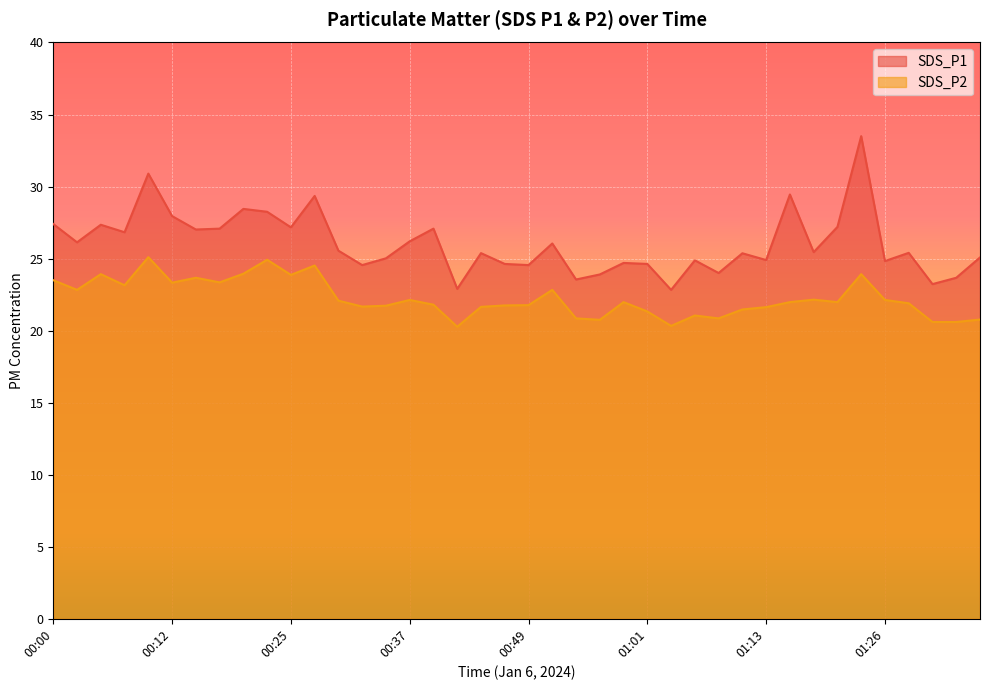

Which series changed the most between 00:00 and 00:47?

SDS_P1